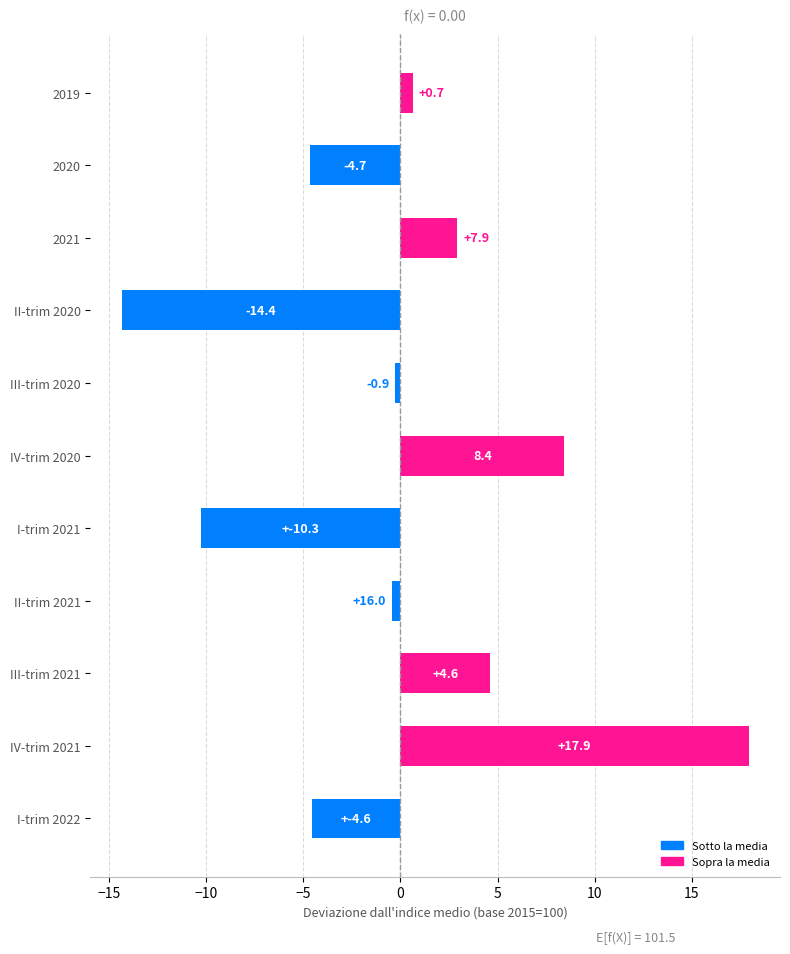

What is the difference between the values at IV-trim 2020 and III-trim 2020?

8.7